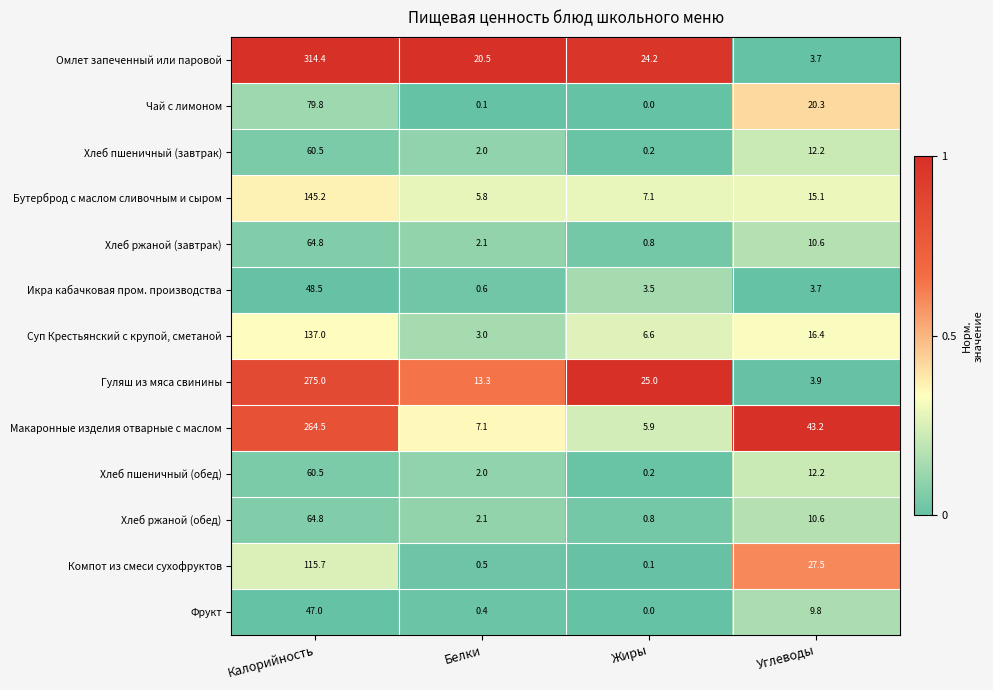

What is the sum of the Хлеб ржаной (обед) values at Жиры and Калорийность?

65.6